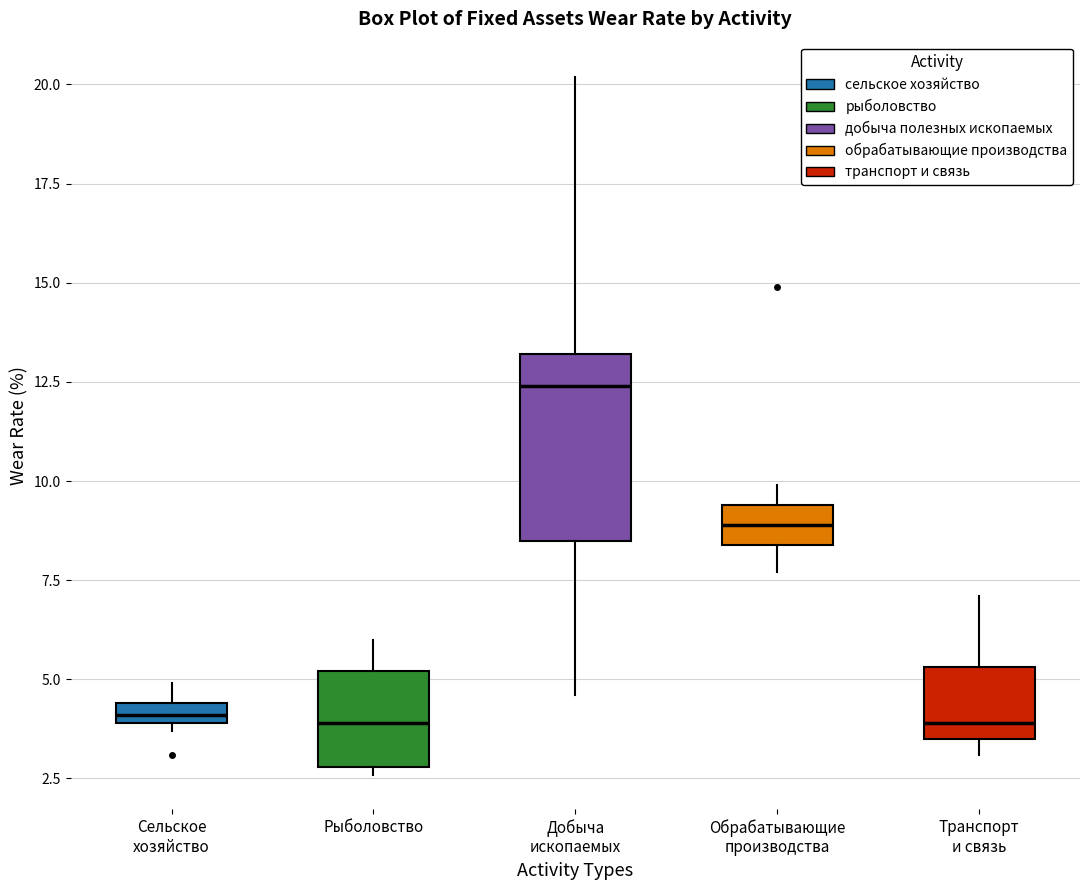

Which box is the tallest, from its lower edge to its upper edge?

Добыча ископаемых